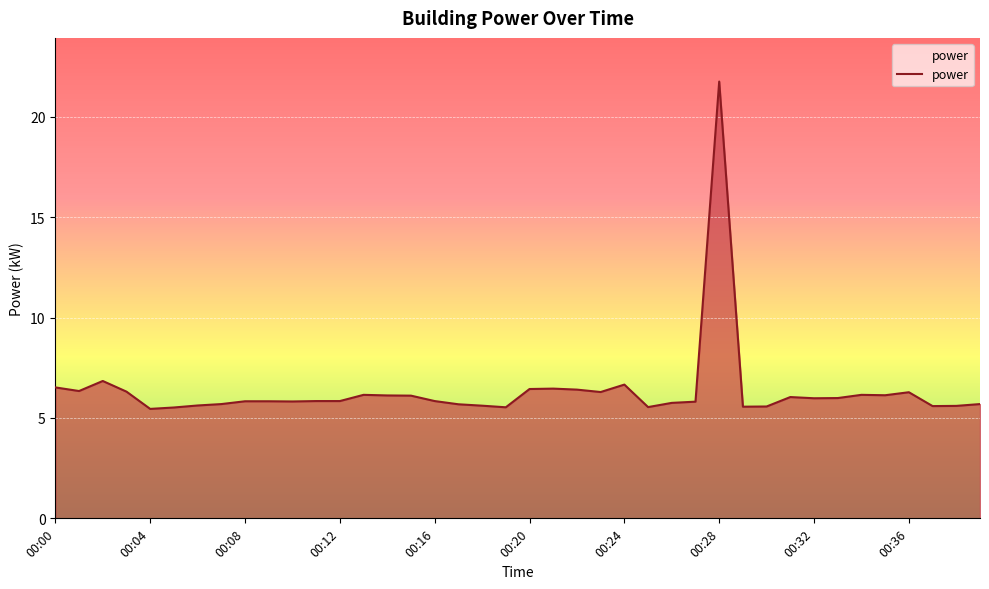

What is the difference between the maximum and minimum values?

16.3